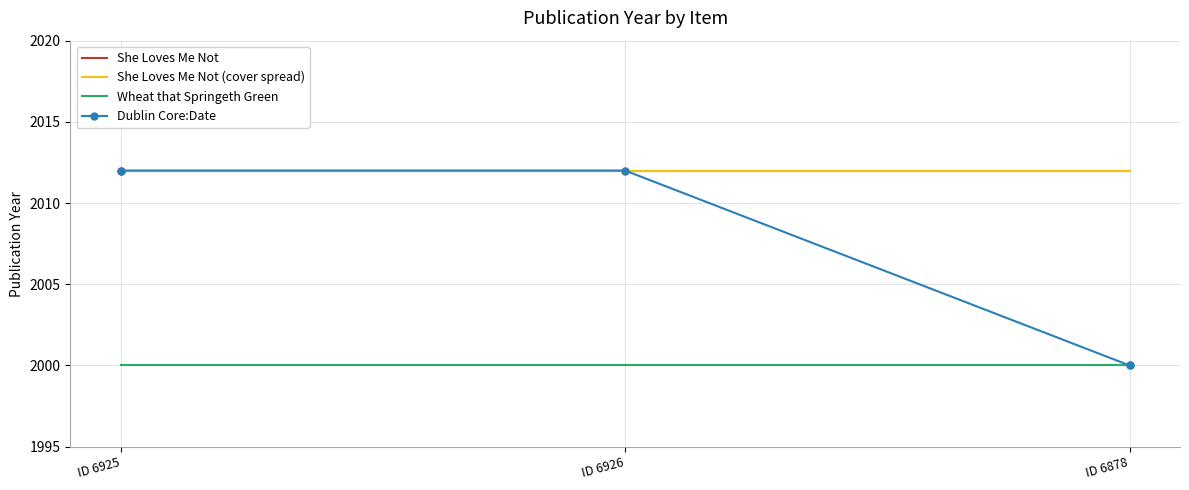

Reading right to left, list all the values displayed in this chart.

She Loves Me Not: 2012	2012	2012
She Loves Me Not (cover spread): 2012	2012	2012
Wheat that Springeth Green: 2000	2000	2000
Dublin Core:Date: 2000	2012	2012